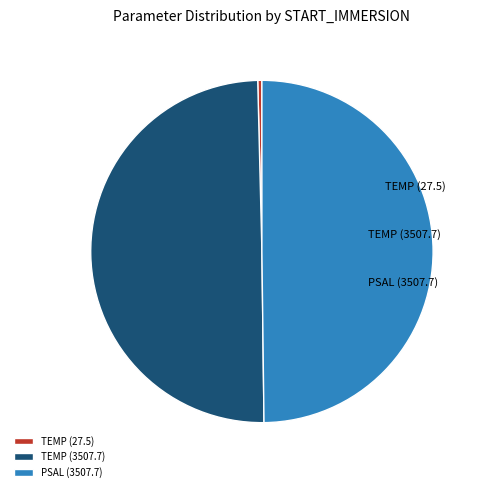

Does PSAL (3507.7) represent more than half of the total?

No